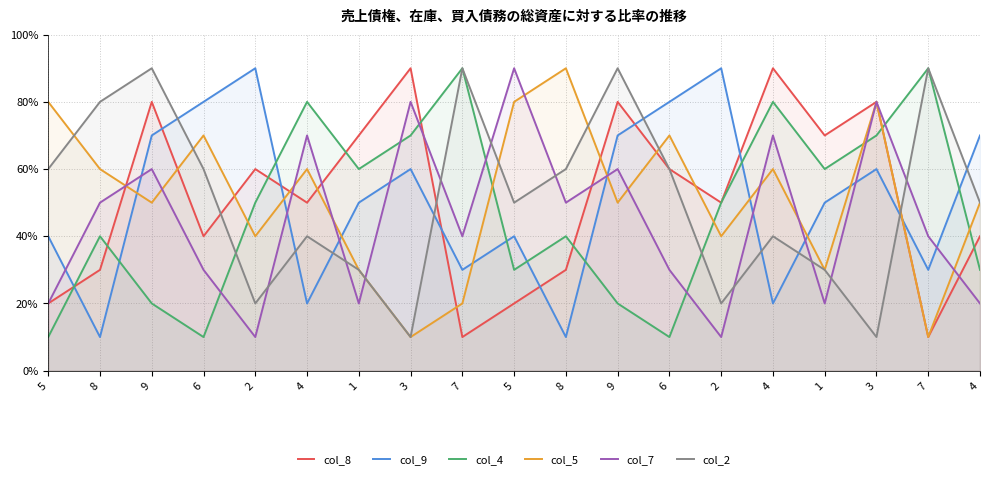

Reading left to right, transcribe all the data shown in this chart.

col_8: 5=2	8=3	9=8	6=4	2=6	4=5	1=7	3=9	7=1	5=2	8=3	9=8	6=6	2=5	4=9	1=7	3=8	7=1	4=4
col_9: 5=4	8=1	9=7	6=8	2=9	4=2	1=5	3=6	7=3	5=4	8=1	9=7	6=8	2=9	4=2	1=5	3=6	7=3	4=7
col_4: 5=1	8=4	9=2	6=1	2=5	4=8	1=6	3=7	7=9	5=3	8=4	9=2	6=1	2=5	4=8	1=6	3=7	7=9	4=3
col_5: 5=8	8=6	9=5	6=7	2=4	4=6	1=3	3=1	7=2	5=8	8=9	9=5	6=7	2=4	4=6	1=3	3=8	7=1	4=5
col_7: 5=2	8=5	9=6	6=3	2=1	4=7	1=2	3=8	7=4	5=9	8=5	9=6	6=3	2=1	4=7	1=2	3=8	7=4	4=2
col_2: 5=6	8=8	9=9	6=6	2=2	4=4	1=3	3=1	7=9	5=5	8=6	9=9	6=6	2=2	4=4	1=3	3=1	7=9	4=5